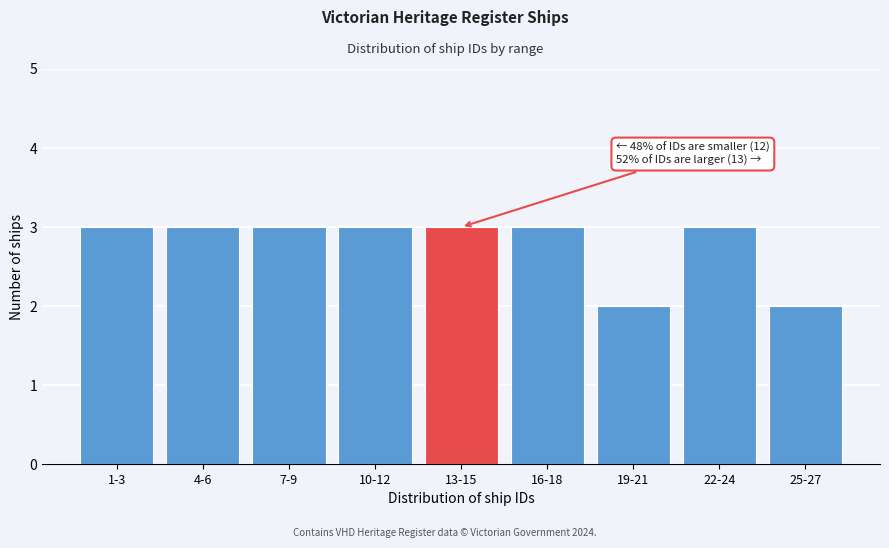

Reading left to right, extract all data points from this chart.

1-3=3	4-6=3	7-9=3	10-12=3	13-15=3	16-18=3	19-21=2	22-24=3	25-27=2